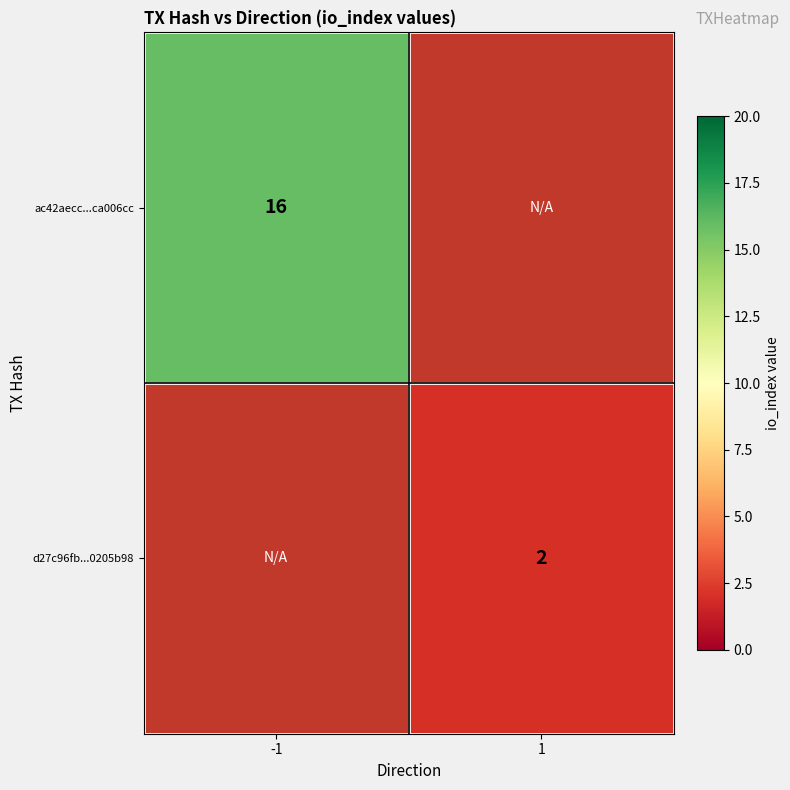

The value of d27c96fb...0205b98 at 1 is 2. True or false?

True